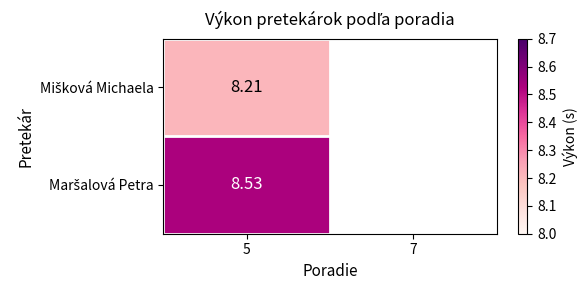

What value does the Mišková Michaela series have at 5?

8.2